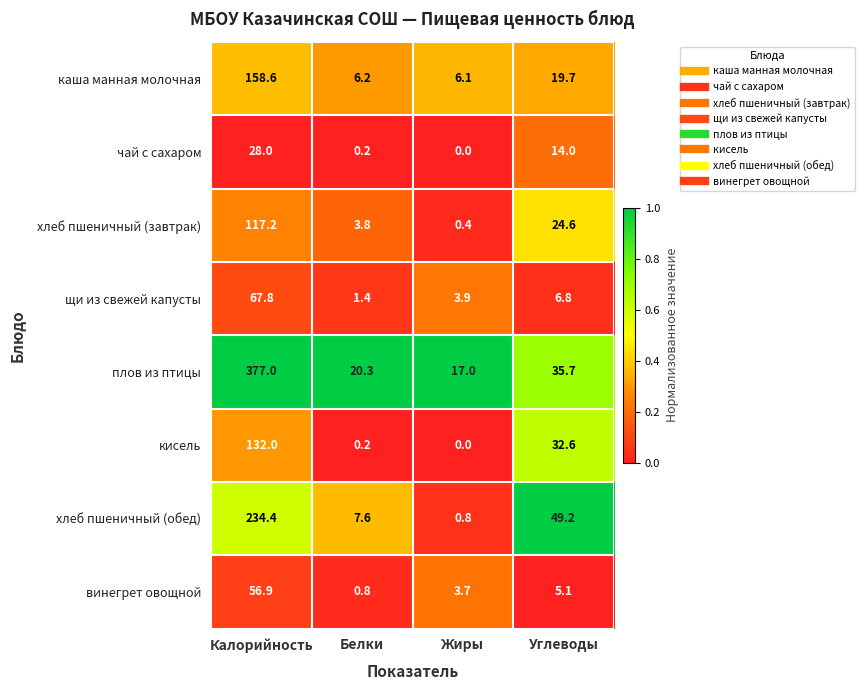

True or false: хлеб пшеничный (завтрак) has a value of 0.1 at Жиры.

False